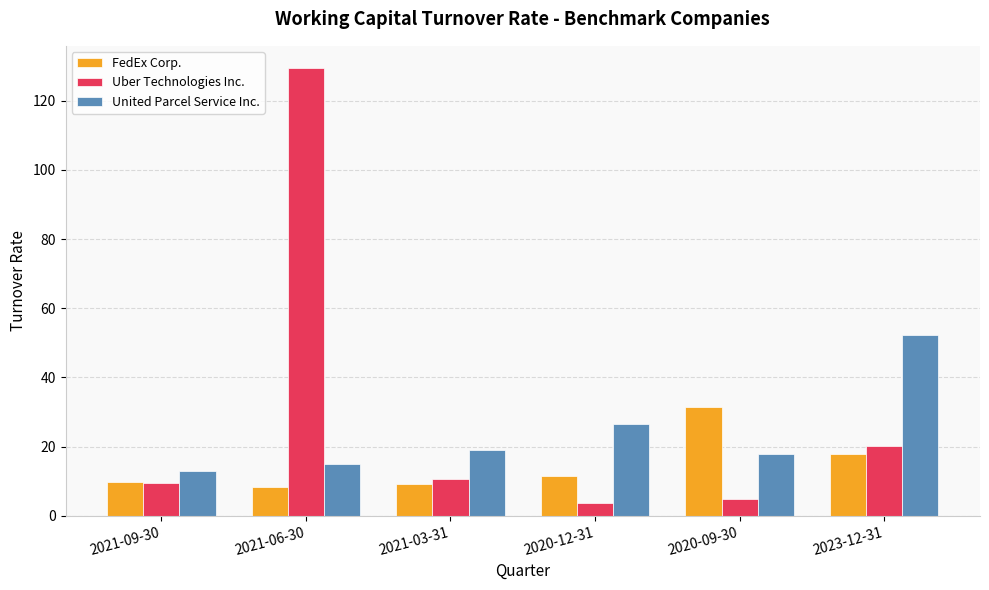

At how many categories does at least one series exceed 96?

1